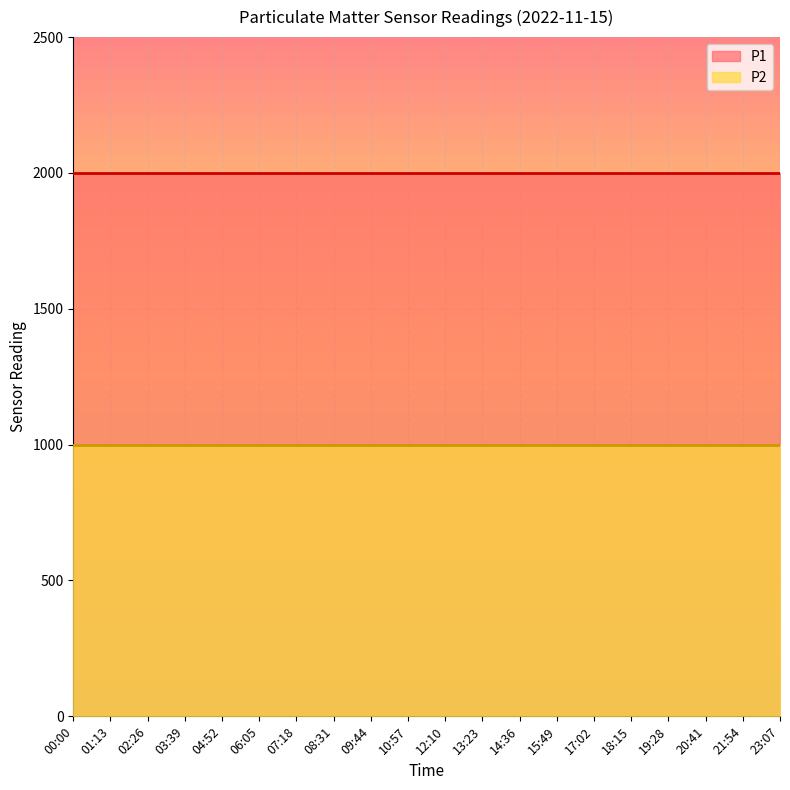

Rank the categories by P1 value from highest to lowest.

00:00, 01:13, 02:26, 03:39, 04:52, 06:05, 07:18, 08:31, 09:44, 10:57, 12:10, 13:23, 14:36, 15:49, 17:02, 18:15, 19:28, 20:41, 21:54, 23:07